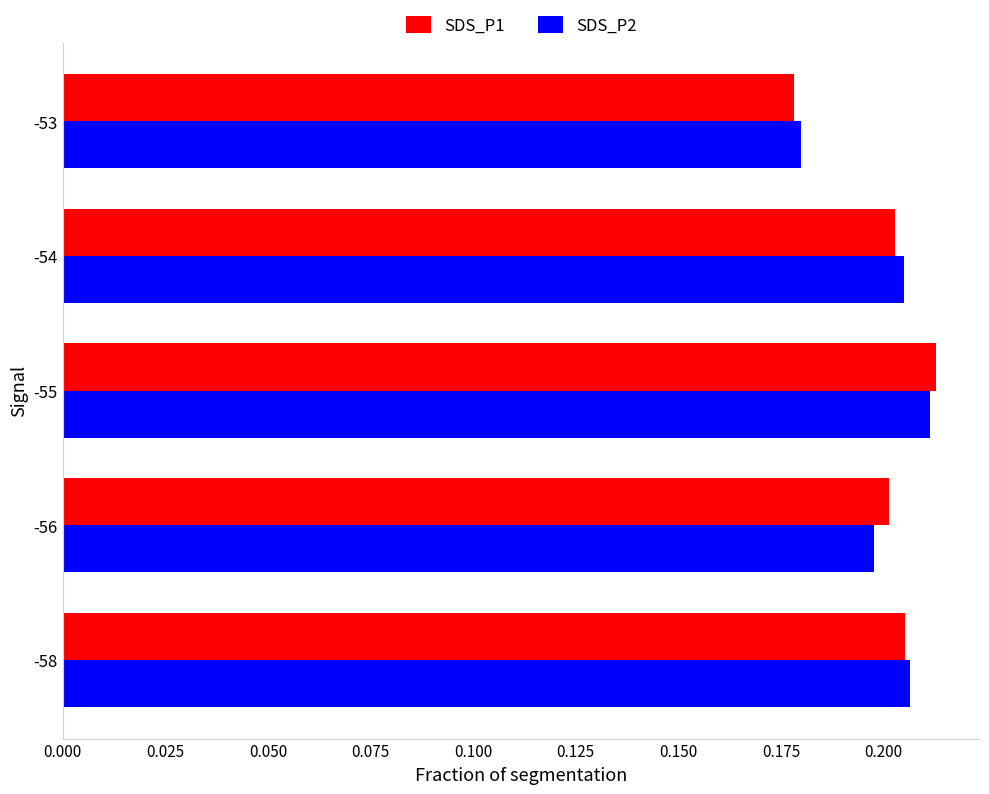

At which label does SDS_P2 reach its minimum?

-53